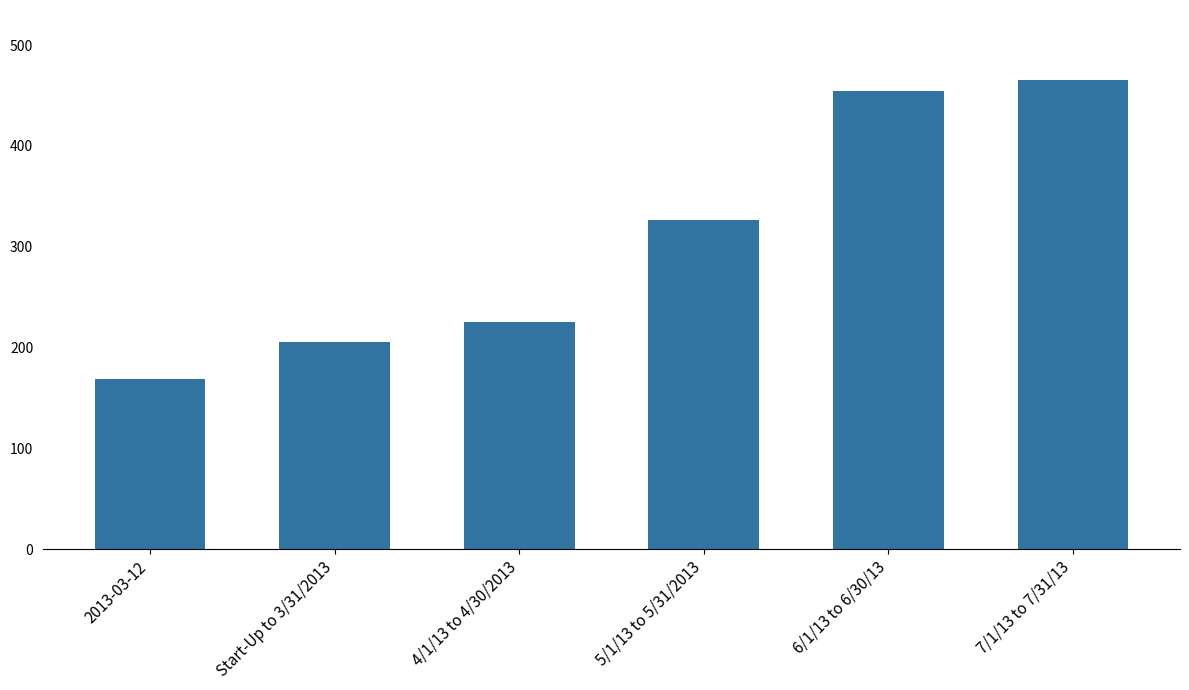

The chart shows a value of 680 at 7/1/13 to 7/31/13. True or false?

False